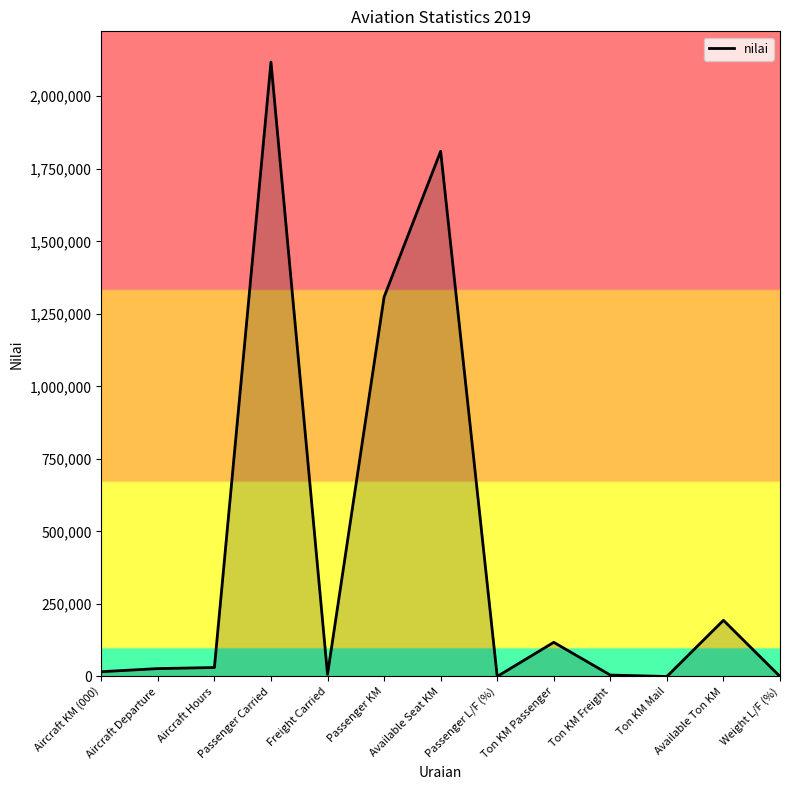

How many lines are shown in the chart?

1